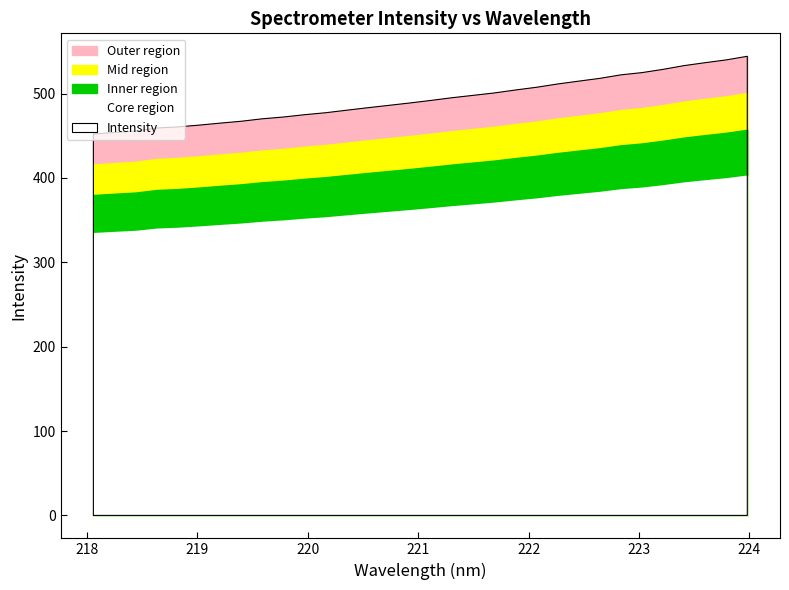

List the labels in order of value, largest first.

223.9802, 223.7895, 223.5987, 223.408, 223.2172, 223.0264, 222.8355, 222.6447, 222.4538, 222.263, 222.0721, 221.8812, 221.6902, 221.4993, 221.3083, 221.1174, 220.9264, 220.7354, 220.5444, 220.3533, 220.1623, 219.9712, 219.7801, 219.589, 219.3979, 219.2067, 219.0156, 218.8244, 218.6332, 218.442, 218.2508, 218.0596